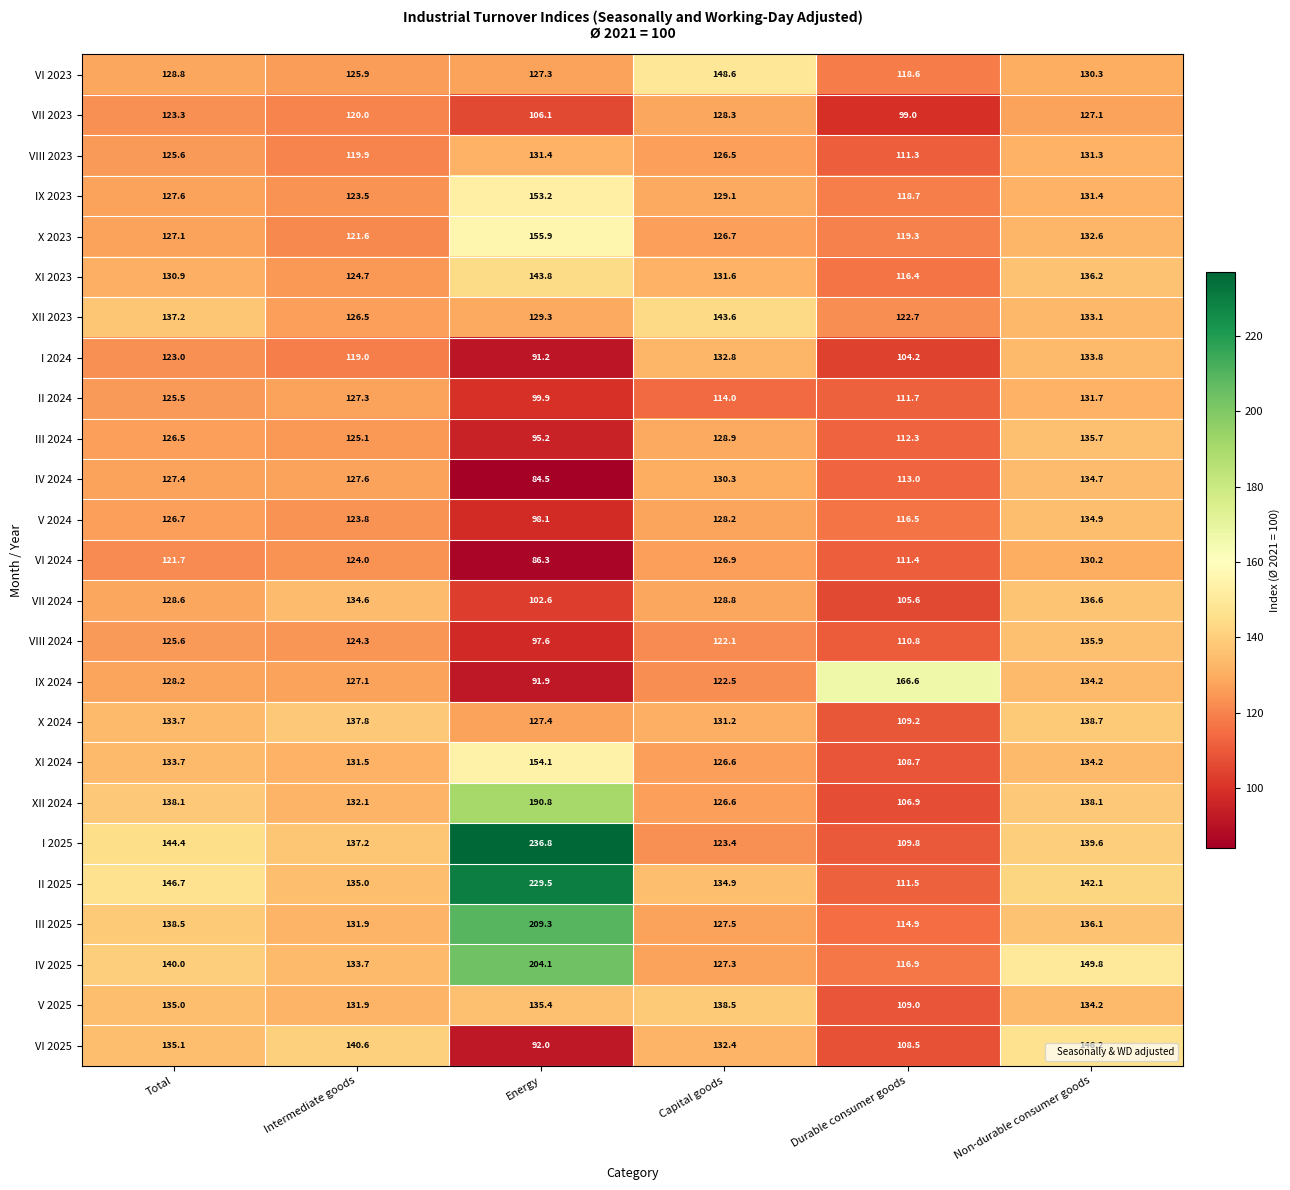

What is the total value across all series at Capital goods?

3237.3